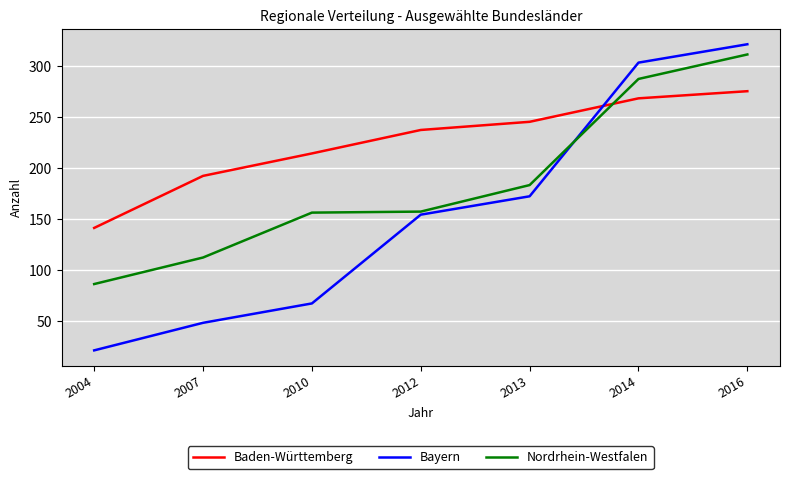

At which label does Bayern reach its peak?

2016